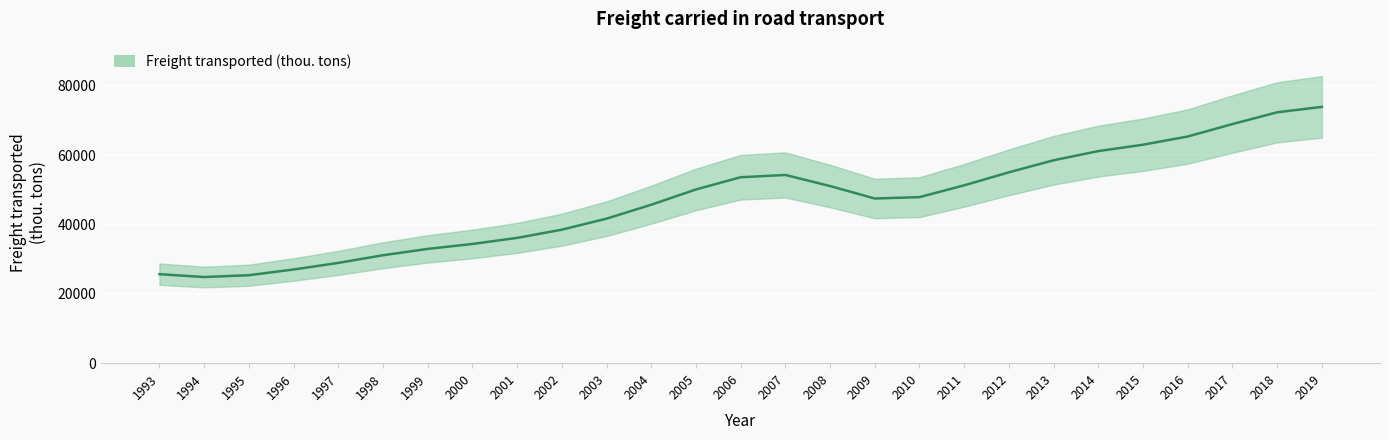

Which has a higher value, 1999 or 2005?

2005